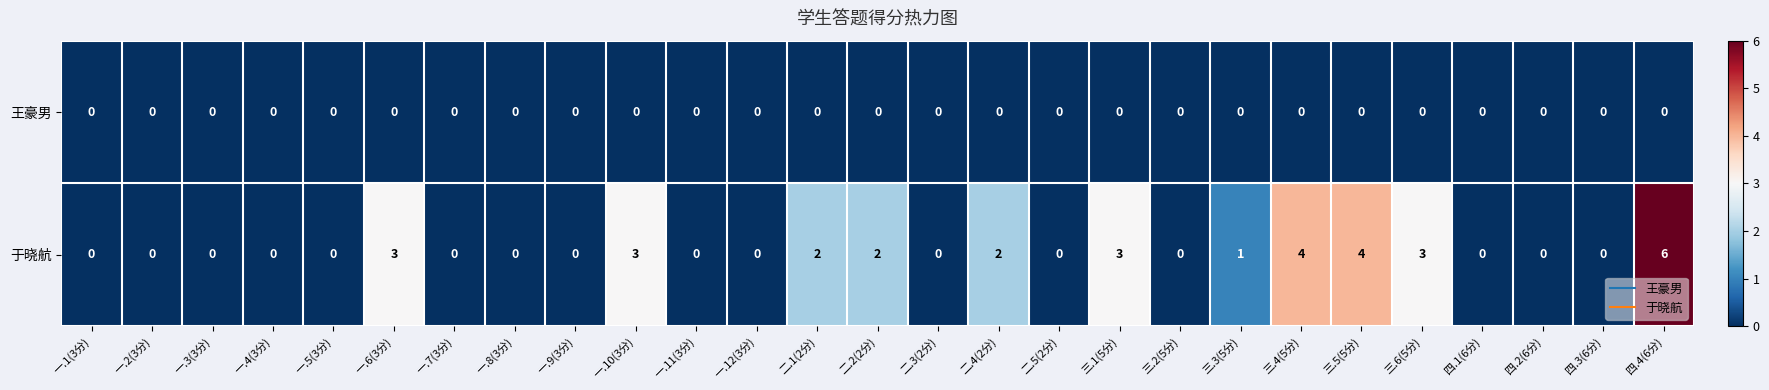

True or false: 于晓航 has a value of 1 at 三.3(5分).

True